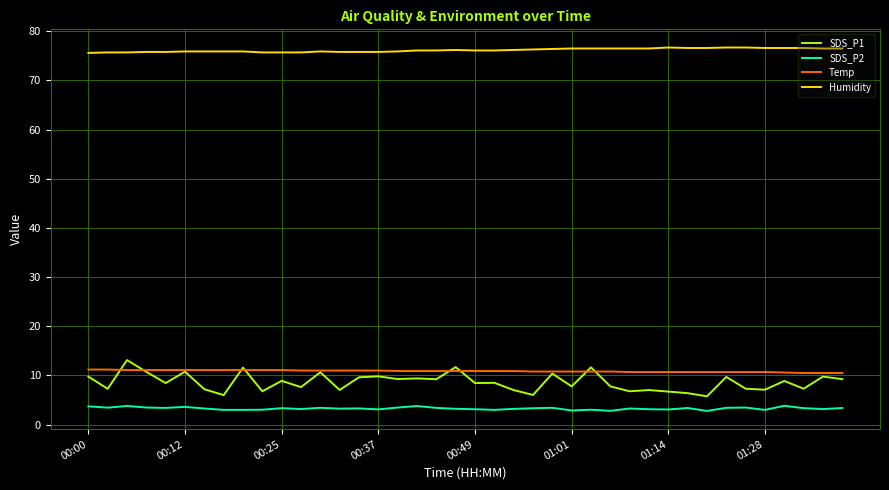

Which series has the widest spread of values?

SDS_P1